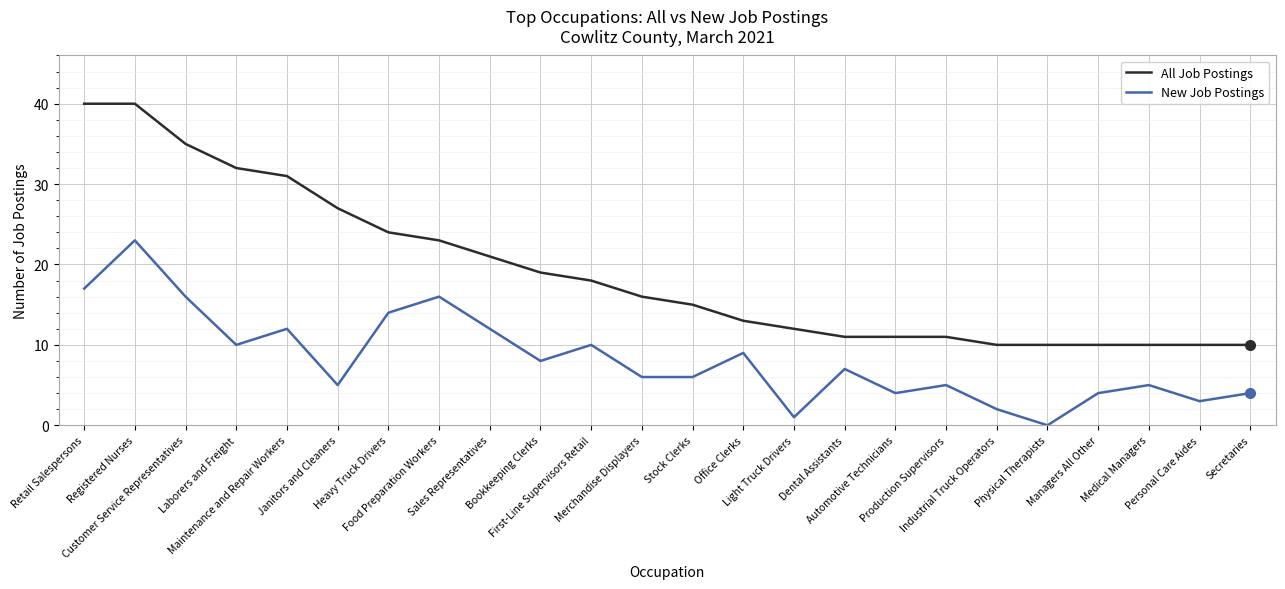

What is the total value across all series at Industrial Truck Operators?

12